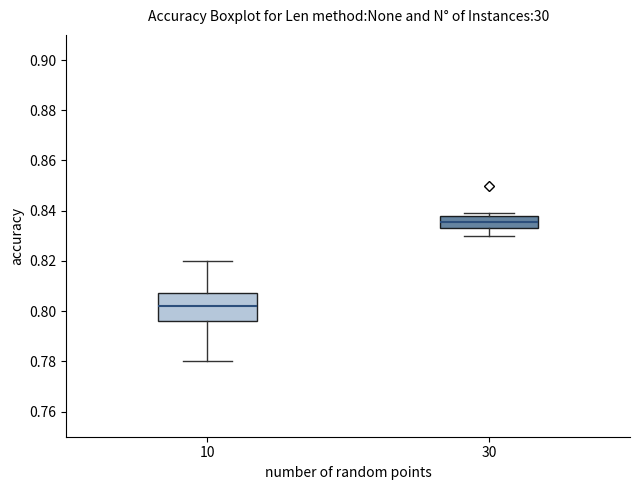

Reading left to right, read every box against the y-axis: the position of its median line, the range the box covers, and the ends of its whiskers. The values are not printed on the chart, so give them approximately, as read against the axis.

10: median 0.802, box 0.796 to 0.808, whiskers 0.780 to 0.820
30: median 0.836, box 0.834 to 0.838, whiskers 0.830 to 0.840